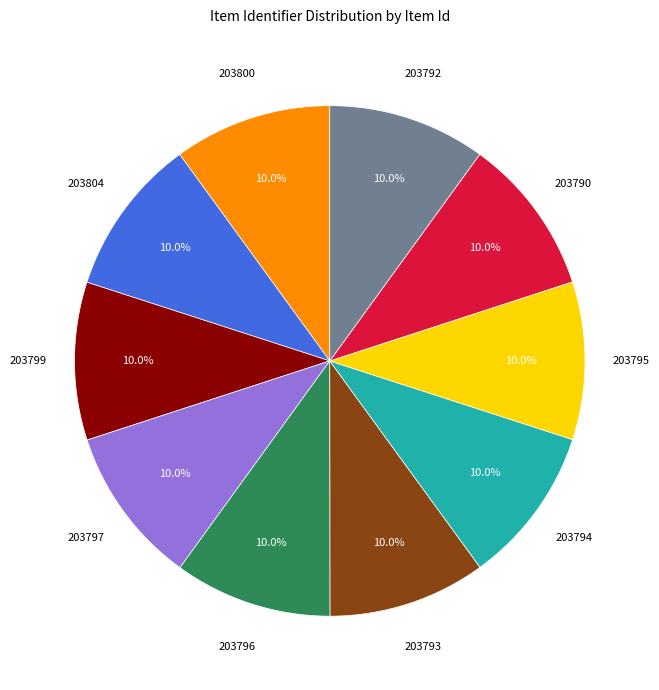

How many slices are in this pie chart?

10